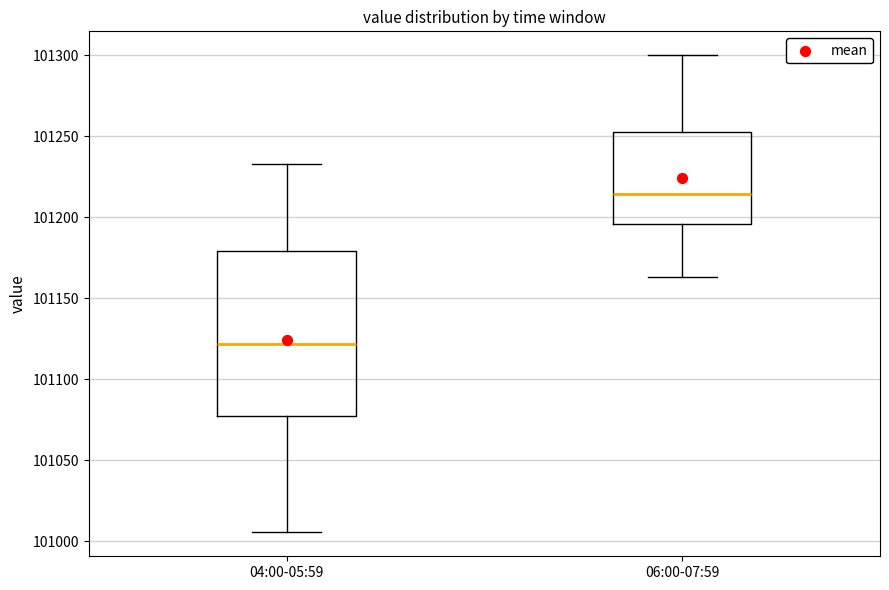

Comparing the boxes themselves (not the whiskers), which one is the tallest?

04:00-05:59